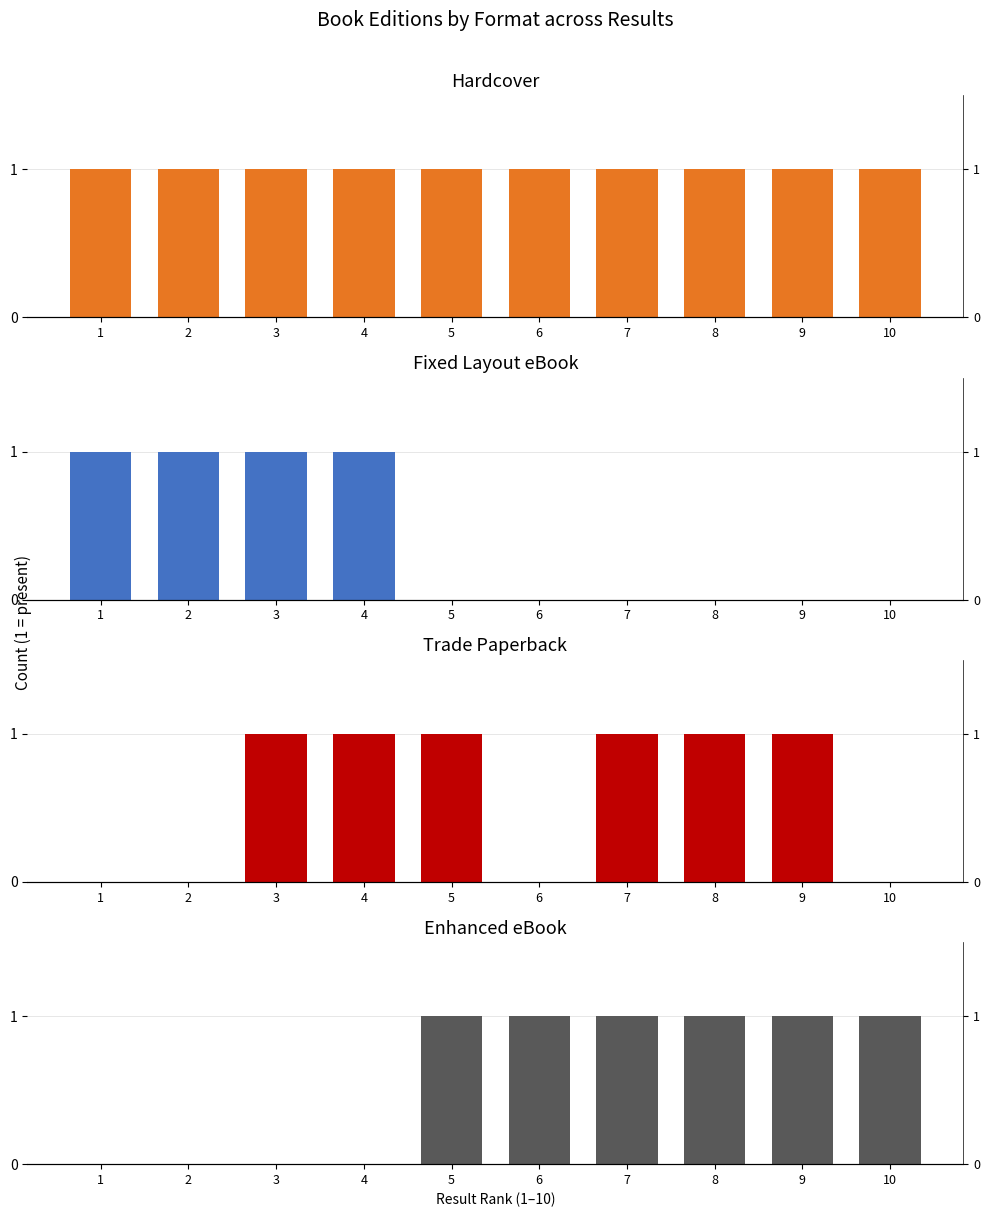

Reading left to right, what are all the values shown in this chart?

Hardcover: 1	1	1	1	1	1	1	1	1	1
Fixed Layout eBook: 1	1	1	1	0	0	0	0	0	0
Trade Paperback: 0	0	1	1	1	0	1	1	1	0
Enhanced eBook: 0	0	0	0	1	1	1	1	1	1